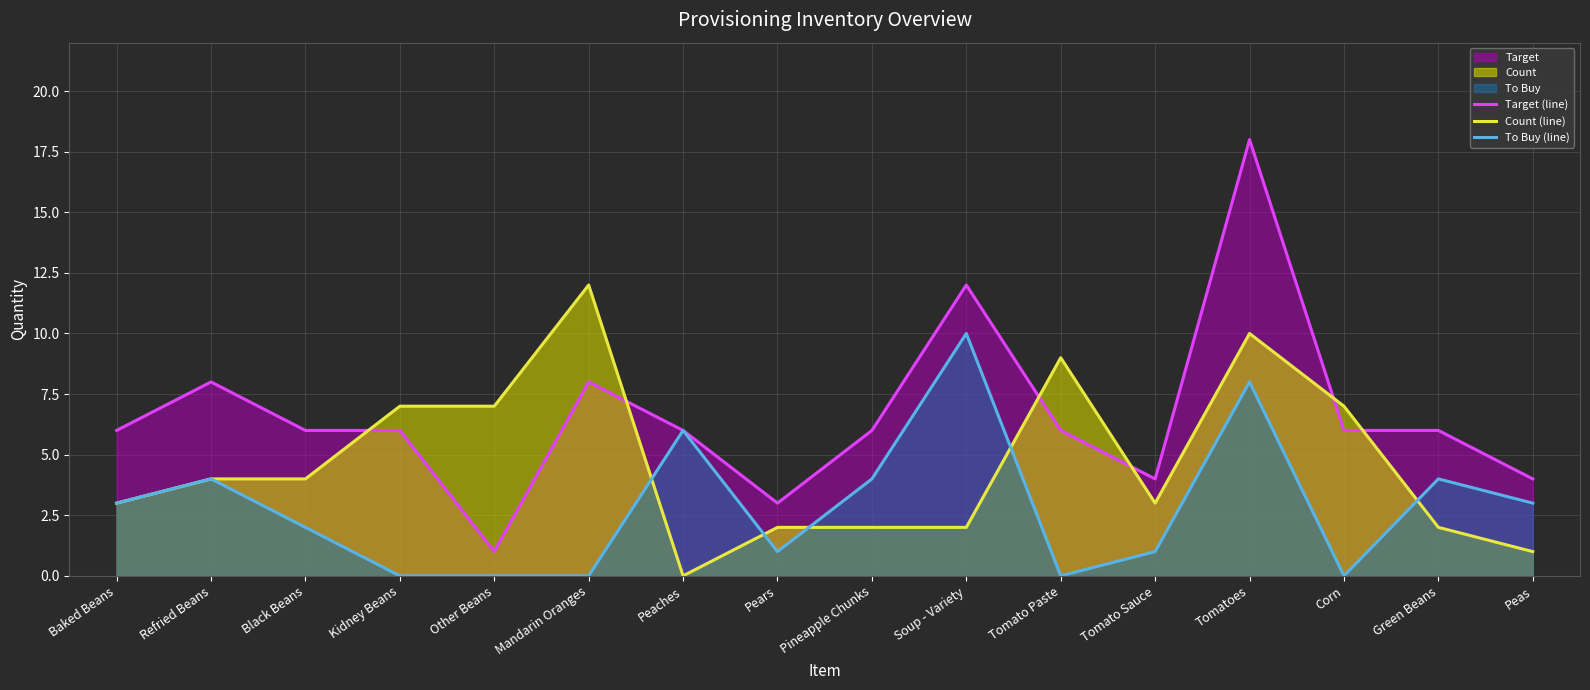

True or false: Target (line) has a value of 2 at Pineapple Chunks.

False